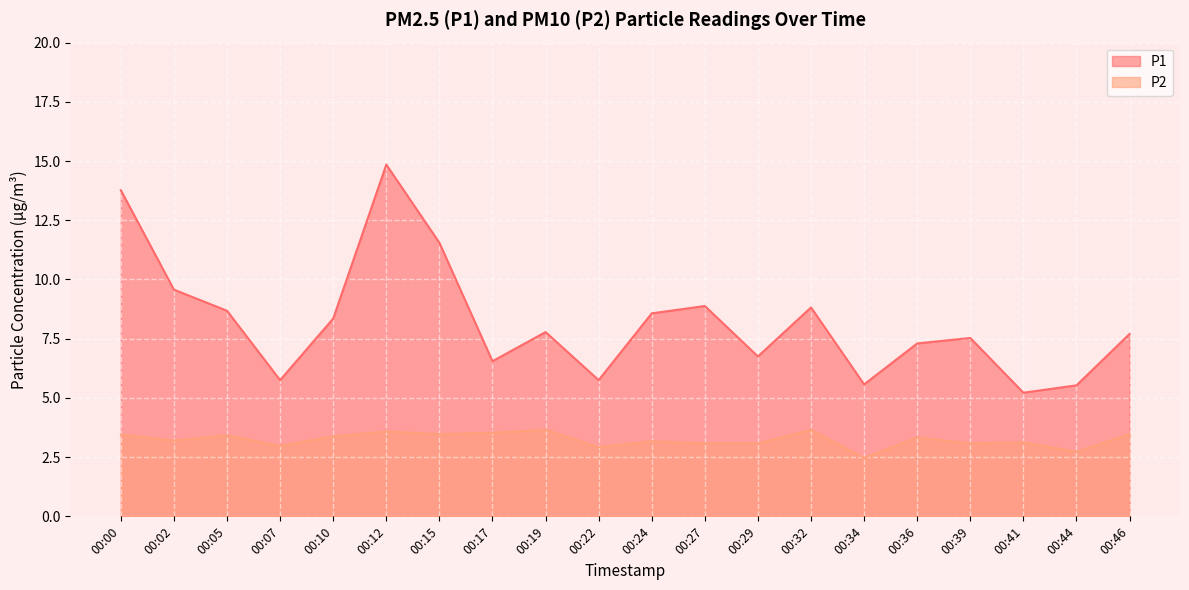

Reading left to right, transcribe all the data shown in this chart.

P1: 13.8	9.6	8.7	5.8	8.3	14.8	11.6	6.5	7.8	5.8	8.6	8.9	6.8	8.8	5.6	7.3	7.5	5.2	5.5	7.7
P2: 3.5	3.2	3.4	3.0	3.4	3.6	3.5	3.5	3.6	2.9	3.2	3.1	3.1	3.6	2.5	3.3	3.1	3.1	2.7	3.5